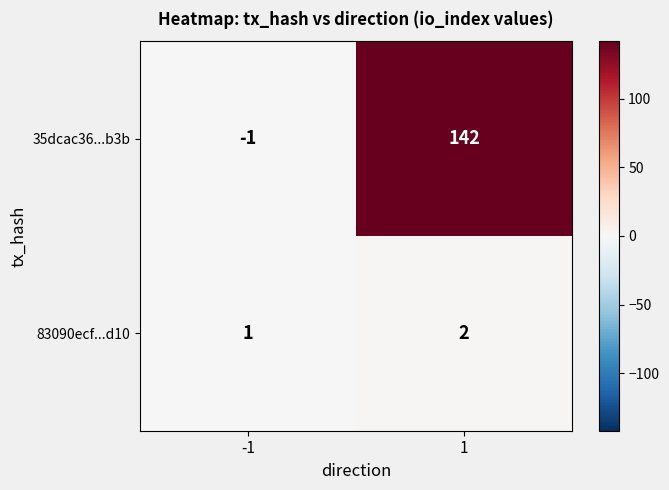

List the series in order of their overall mean, lowest first.

83090ecf...d10, 35dcac36...b3b